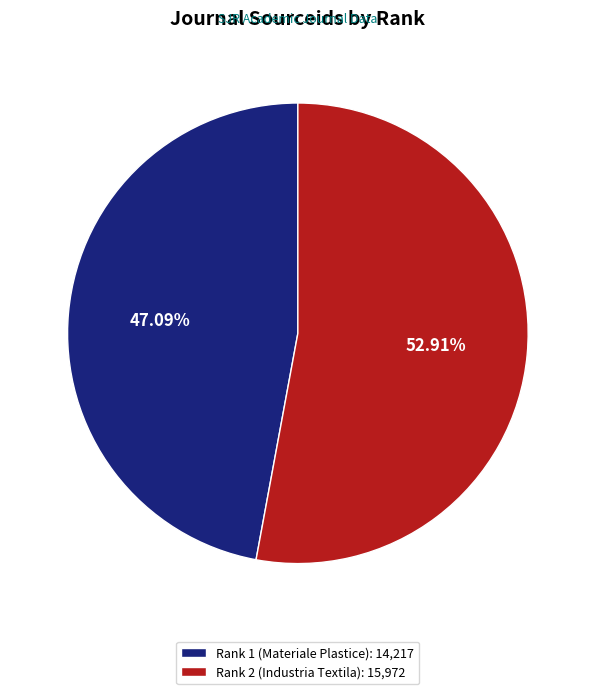

Does any single category account for the majority?

Yes